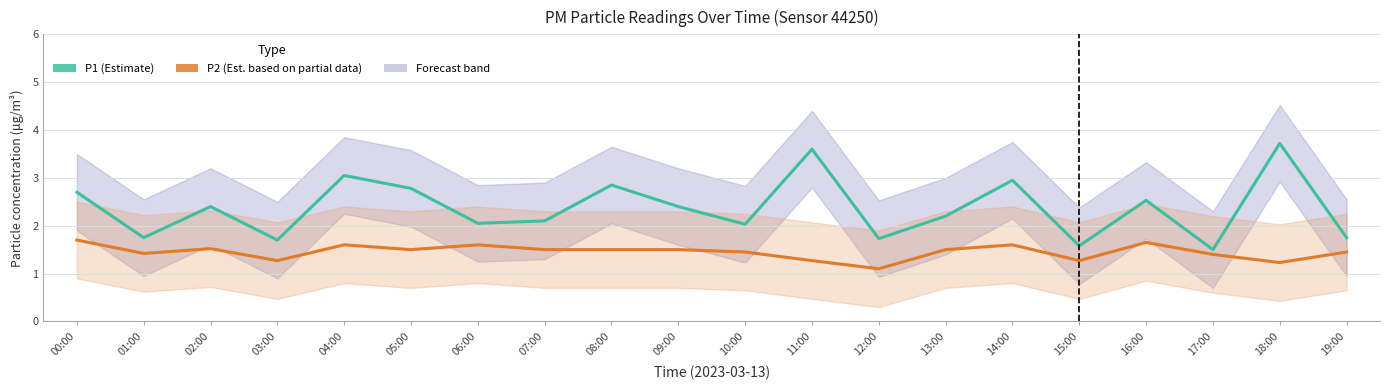

Which series has the largest range (max minus min)?

P1 (Estimate)